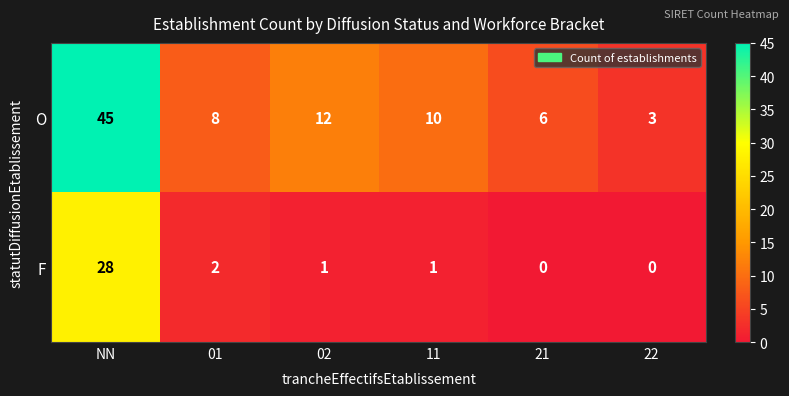

Rank the series at NN from lowest to highest value.

F, O